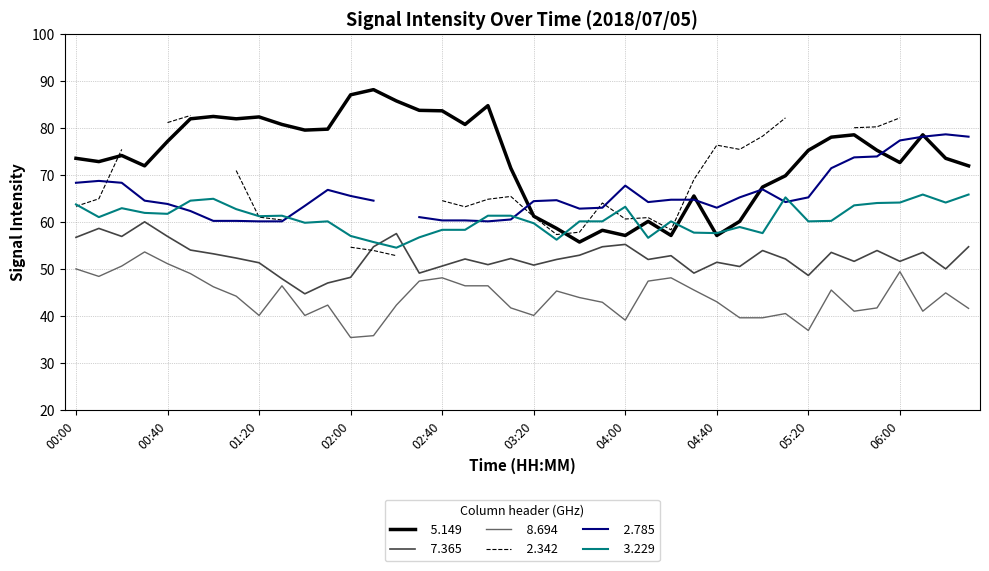

True or false:   8.694 and   3.229 cross at least once.

False